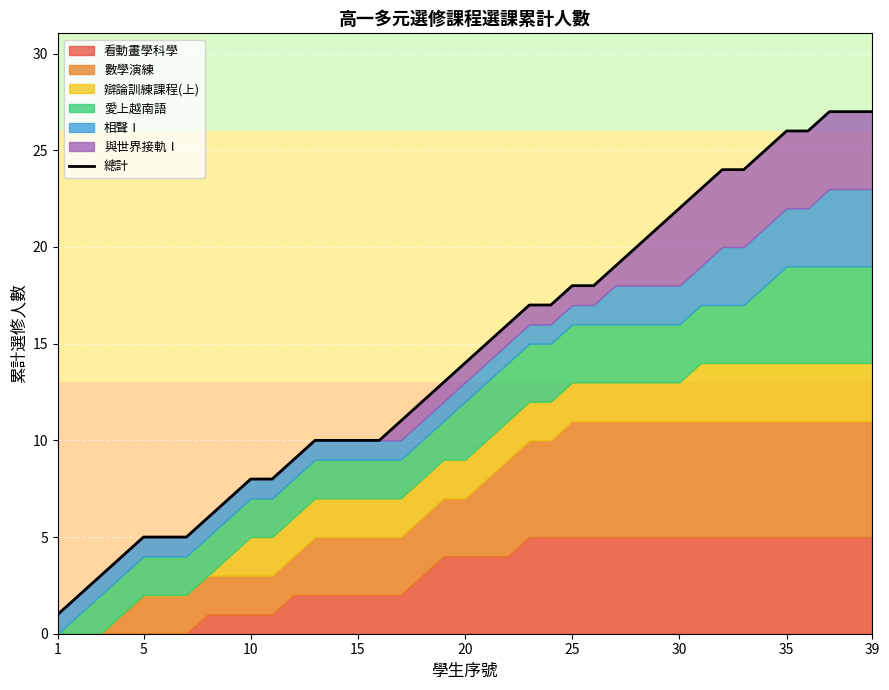

True or false: the data has more than 2 interior local peaks.

False